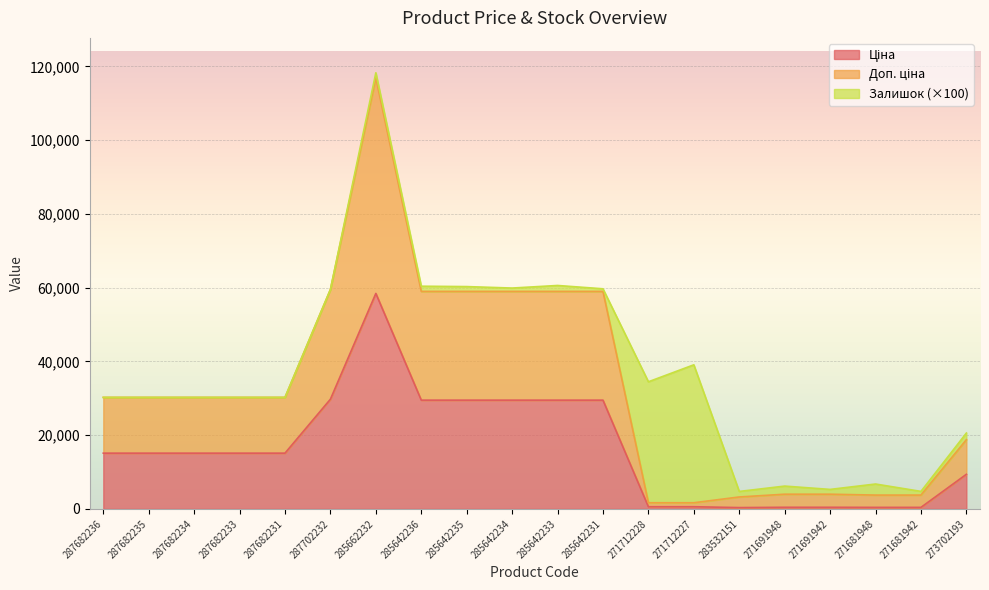

Between 271691942 and 287682231, which is larger?

287682231